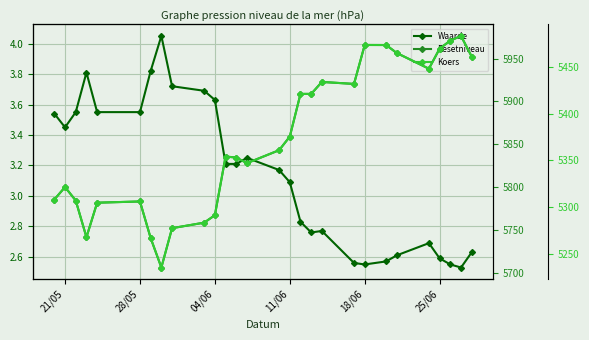

At how many categories does at least one series exceed 2965?

28